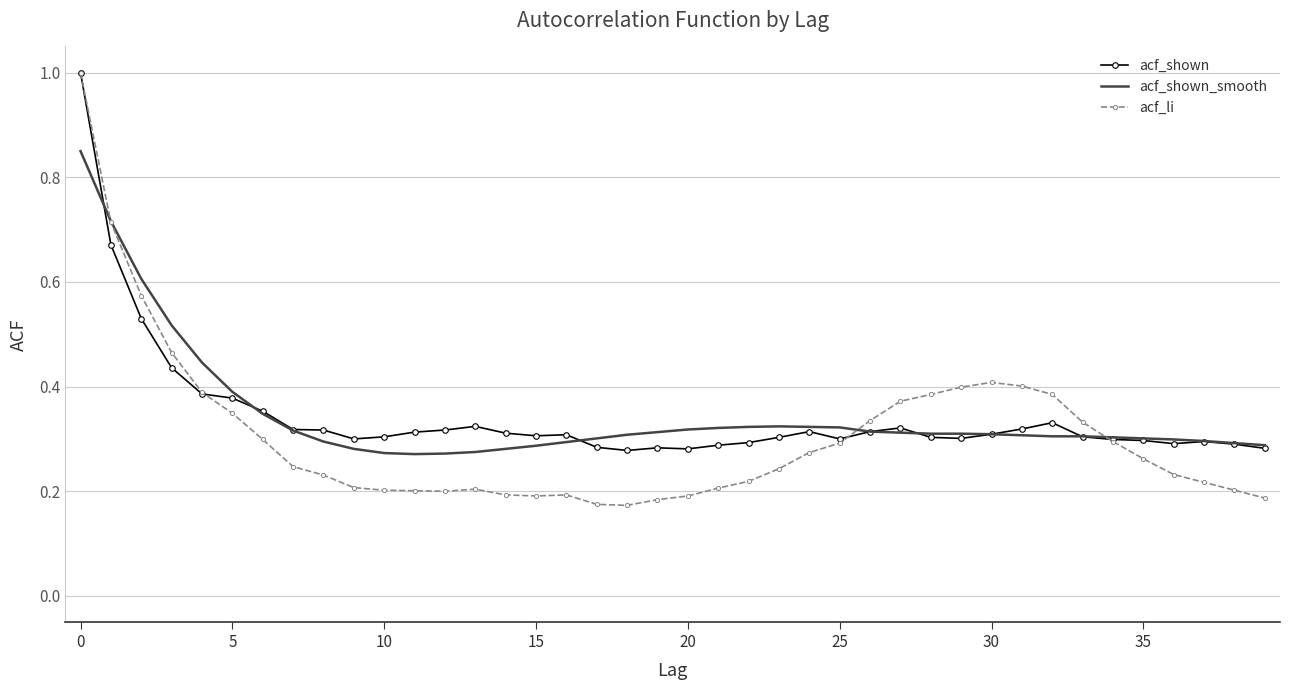

Which series has the widest spread of values?

acf_li